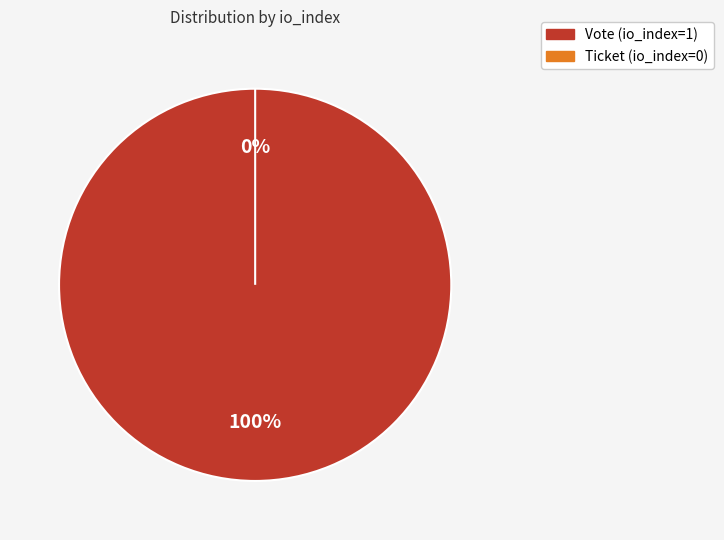

Does Ticket (io_index=0) account for over 50% of the chart?

No